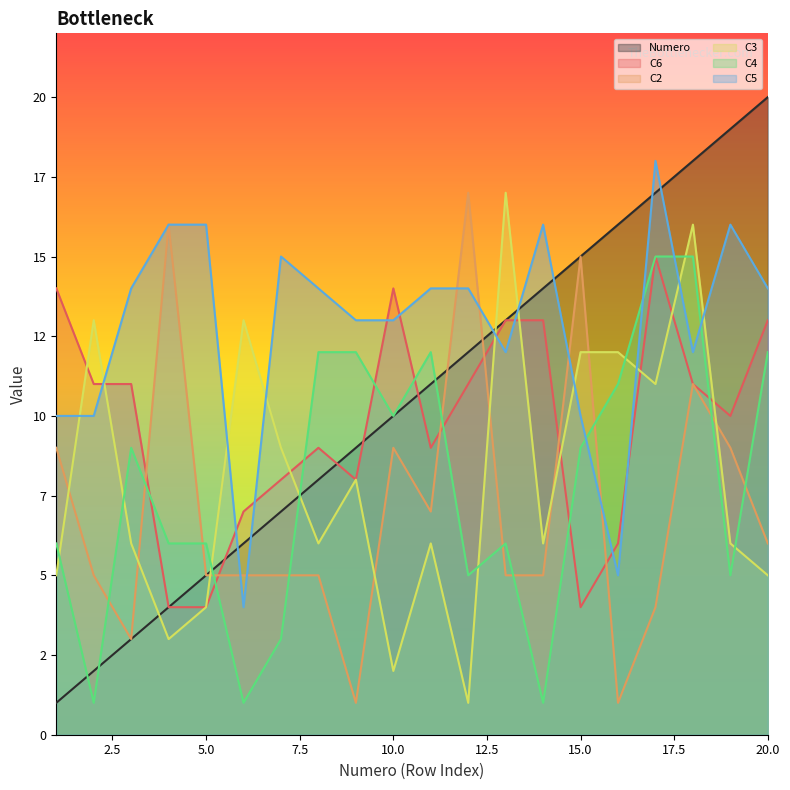

Which series has the largest range (max minus min)?

Numero